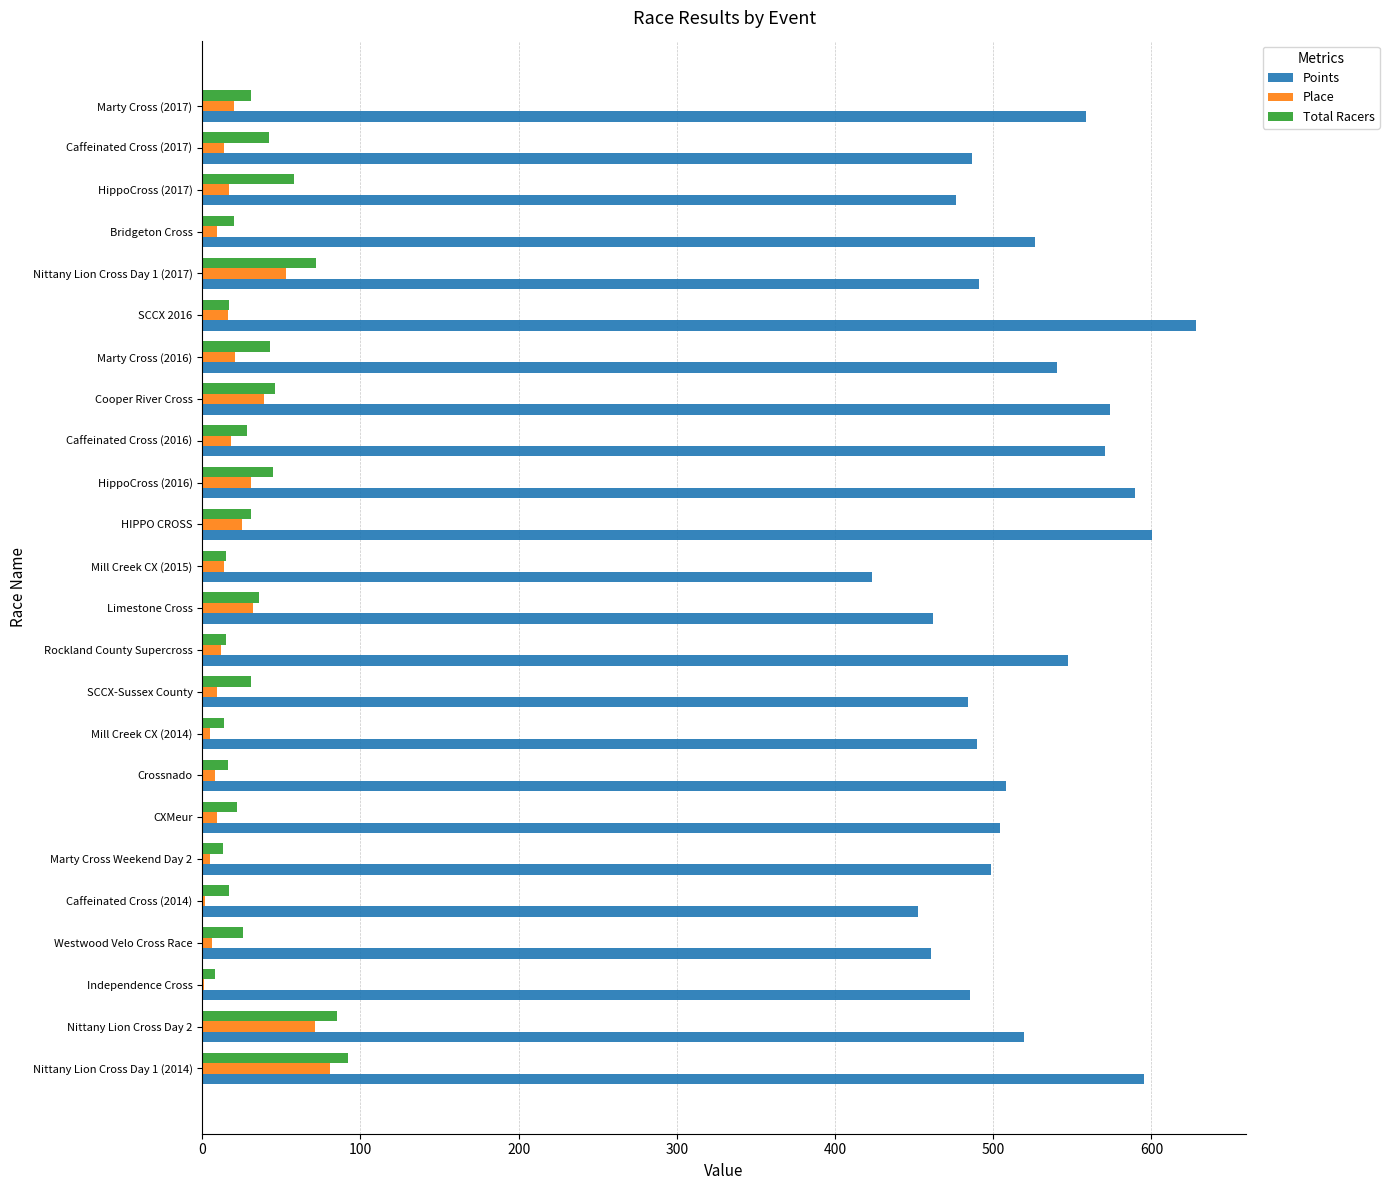

True or false: Total Racers has a value of 17.0 at SCCX 2016.

True